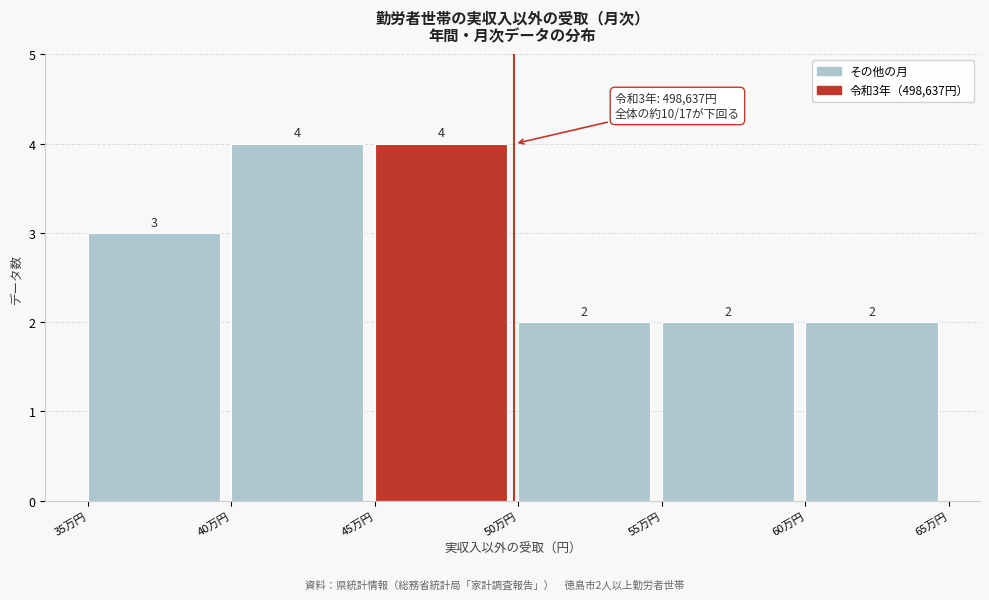

Reading left to right, extract all data points from this chart.

3	4	4	2	2	2